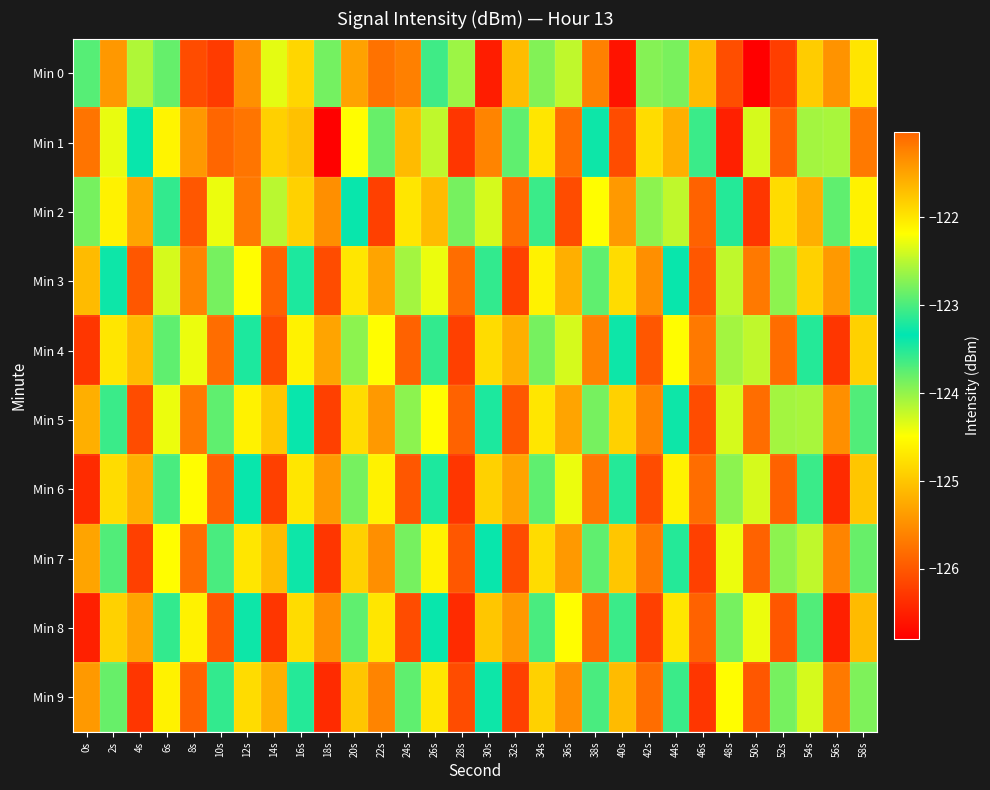

At how many categories does at least one series exceed -123?

17